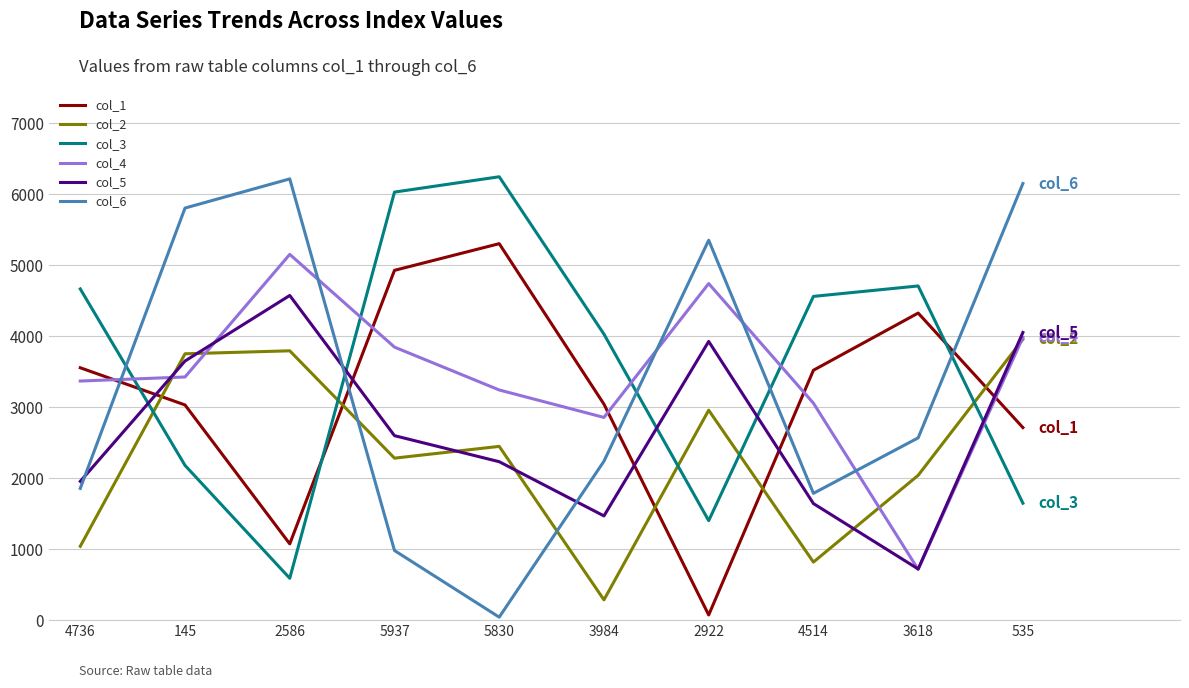

Where is col_5 nearest to the value 2648?

5937